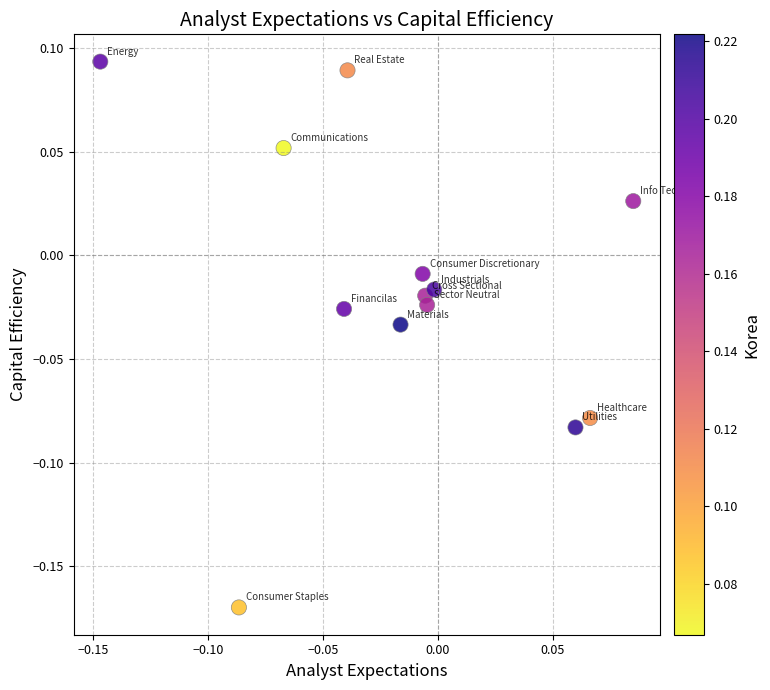

How many points are shown in the scatter plot?

13